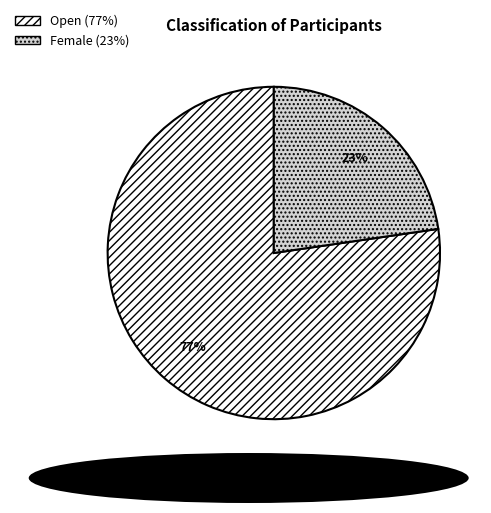

To the nearest percent, what is the average slice percentage?

50%